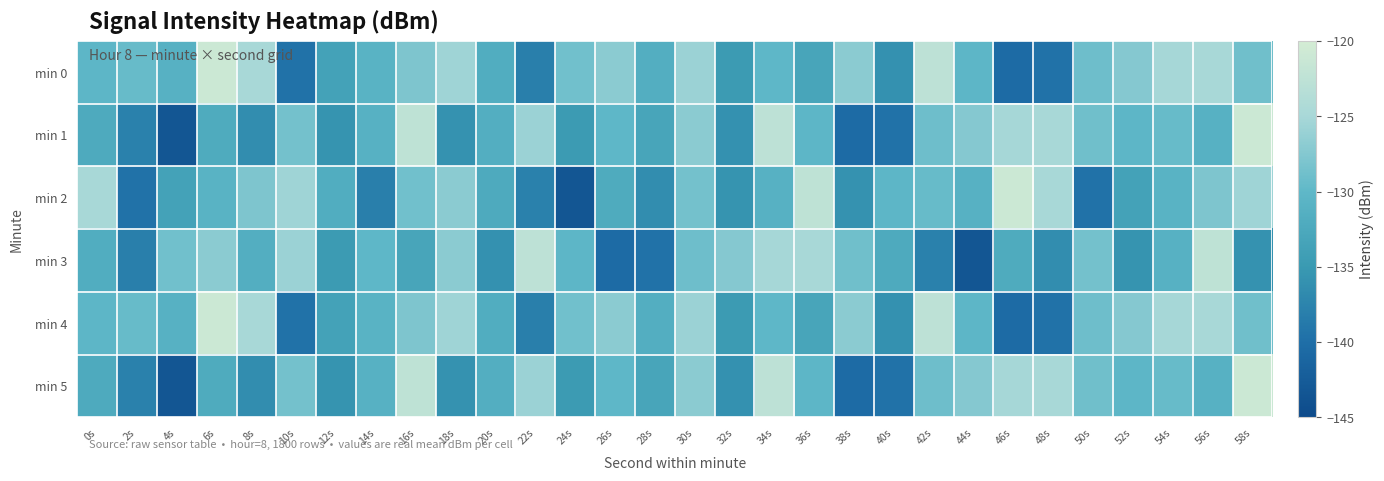

List the series in order of their peak value, highest first.

min 0, min 1, min 2, min 4, min 5, min 3